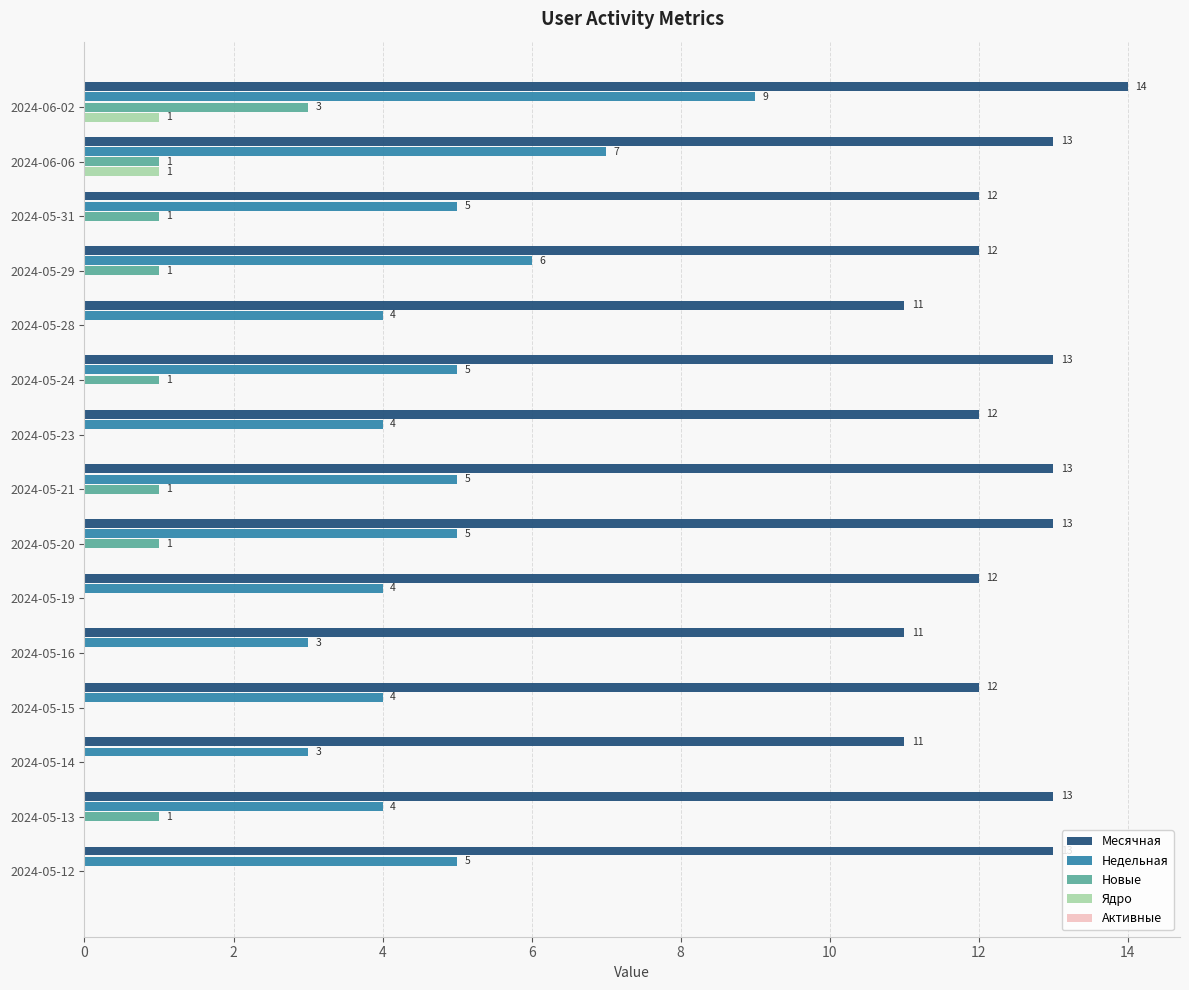

What is the greatest value displayed?

14